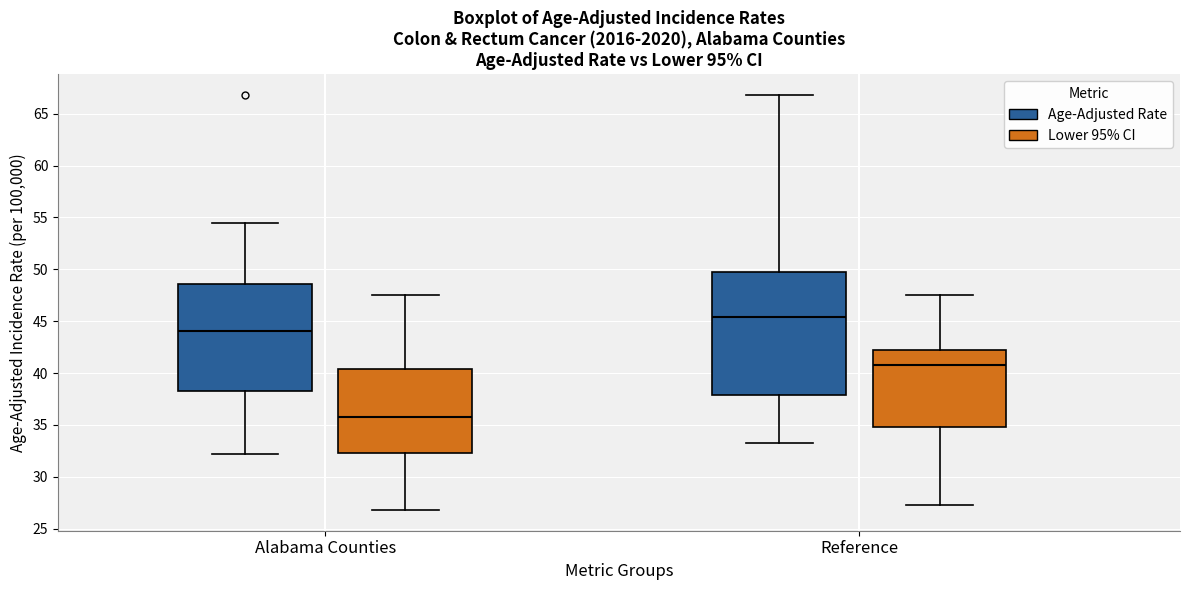

Reading left to right, transcribe this box plot: for each box, give where its median line is, the range the box spans, and where its two whiskers end, as read against the y-axis. The values are not printed on the chart, so give them approximately, as read against the axis.

Alabama Counties (Age-Adjusted Rate): median 44.0, box 38.5 to 48.5, whiskers 32.0 to 54.5
Alabama Counties (Lower 95% CI): median 36.0, box 32.5 to 40.5, whiskers 27.0 to 47.5
Reference (Age-Adjusted Rate): median 45.5, box 38.0 to 50.0, whiskers 33.5 to 67.0
Reference (Lower 95% CI): median 41.0, box 35.0 to 42.5, whiskers 27.5 to 47.5